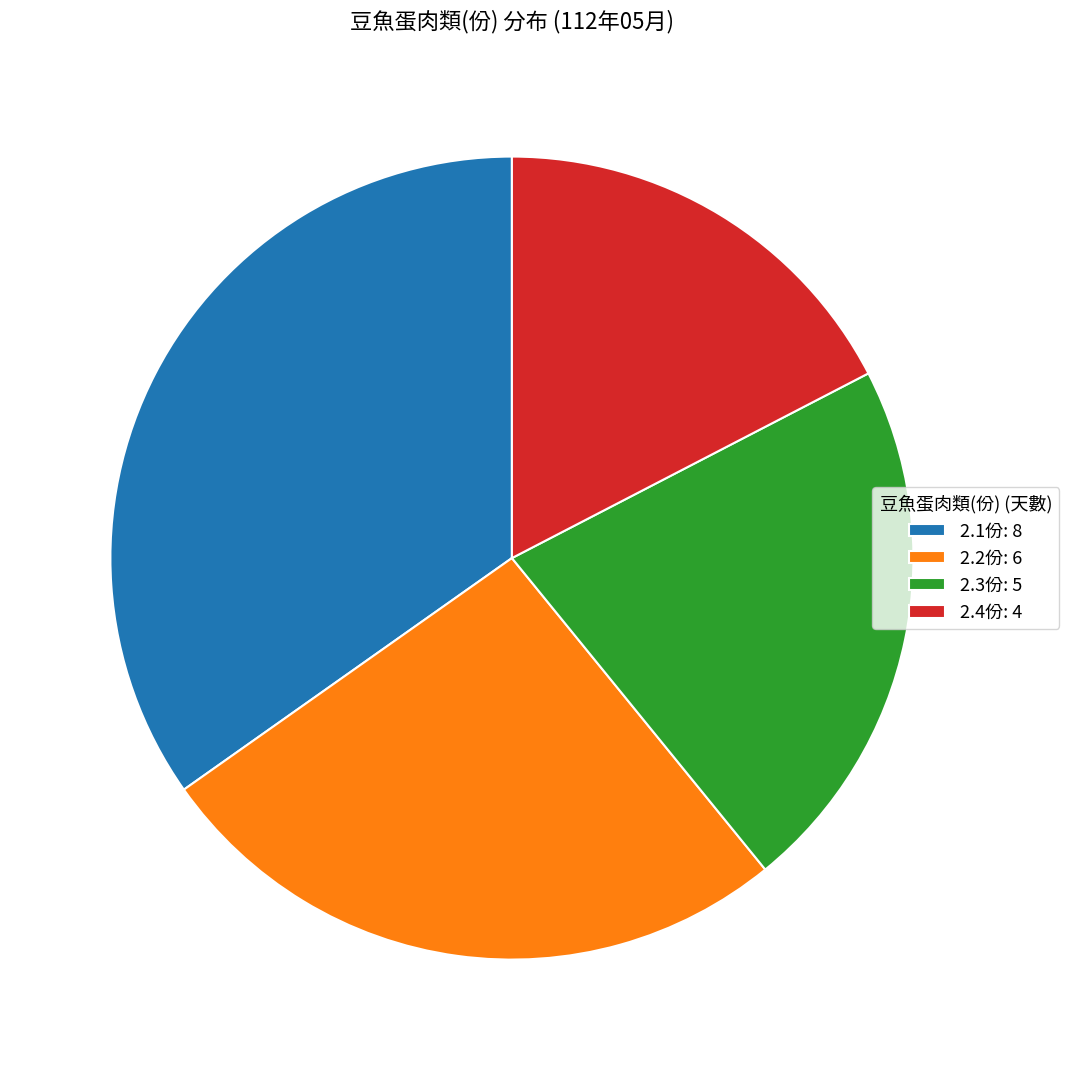

Does any single category account for the majority?

No